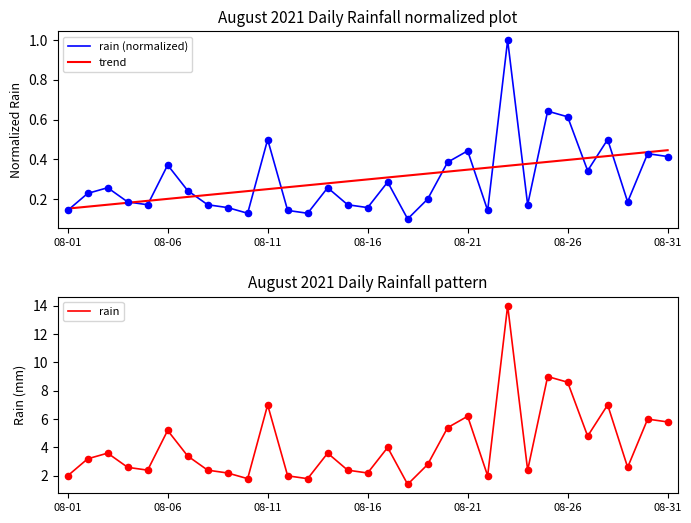

What are all the series names shown in the legend?

rain (normalized), trend, rain